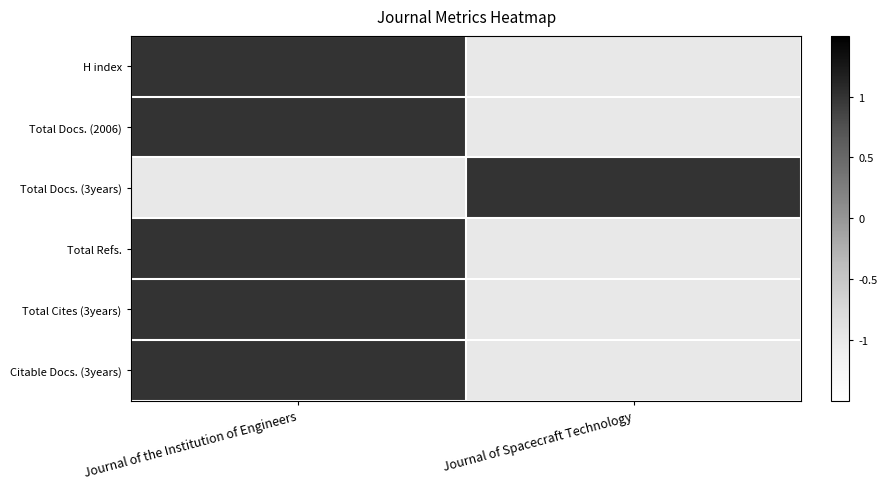

How many categories are shown in the chart?

2